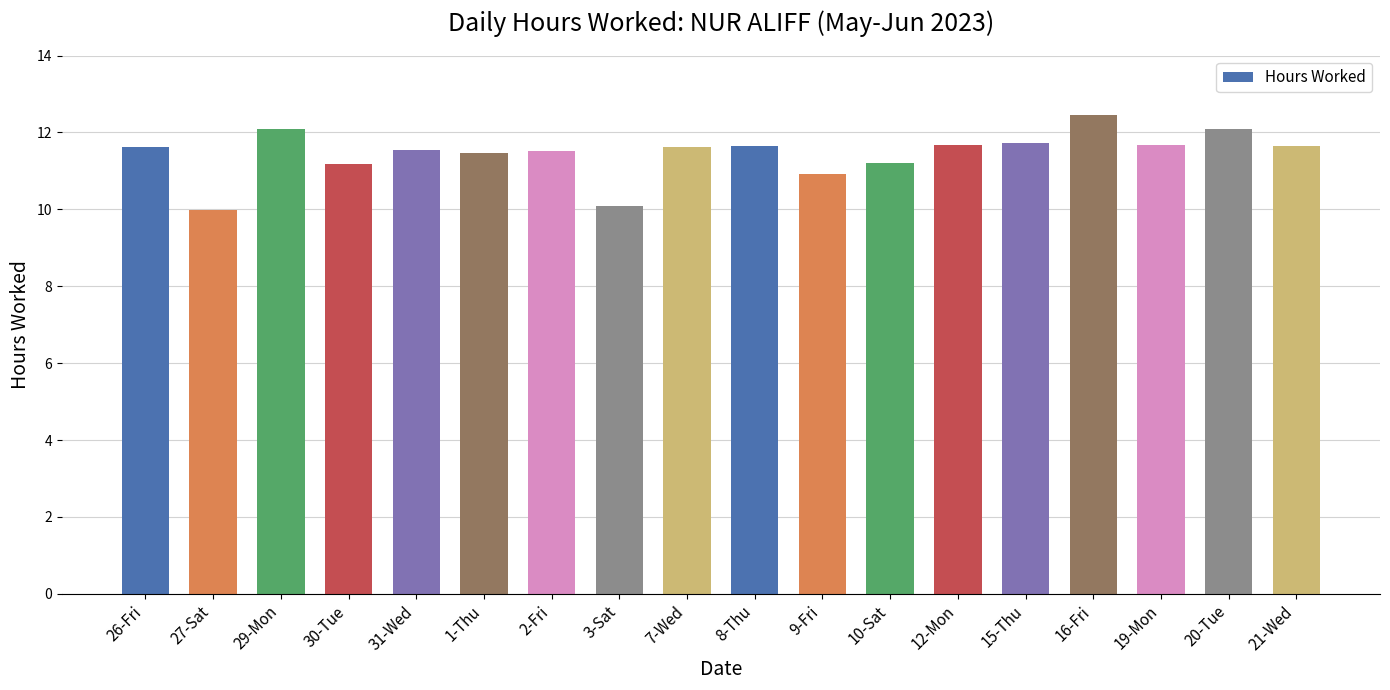

Is it true that the value at 3-Sat is 14.7?

False